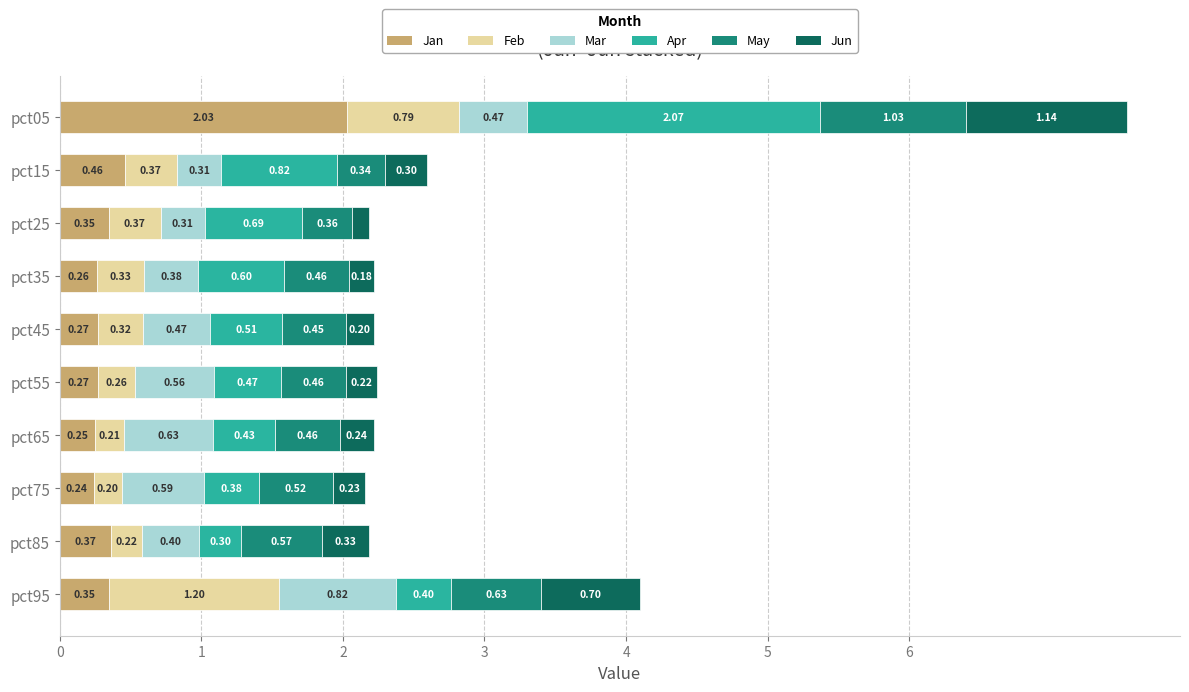

What is the total value across all series at pct55?

2.2